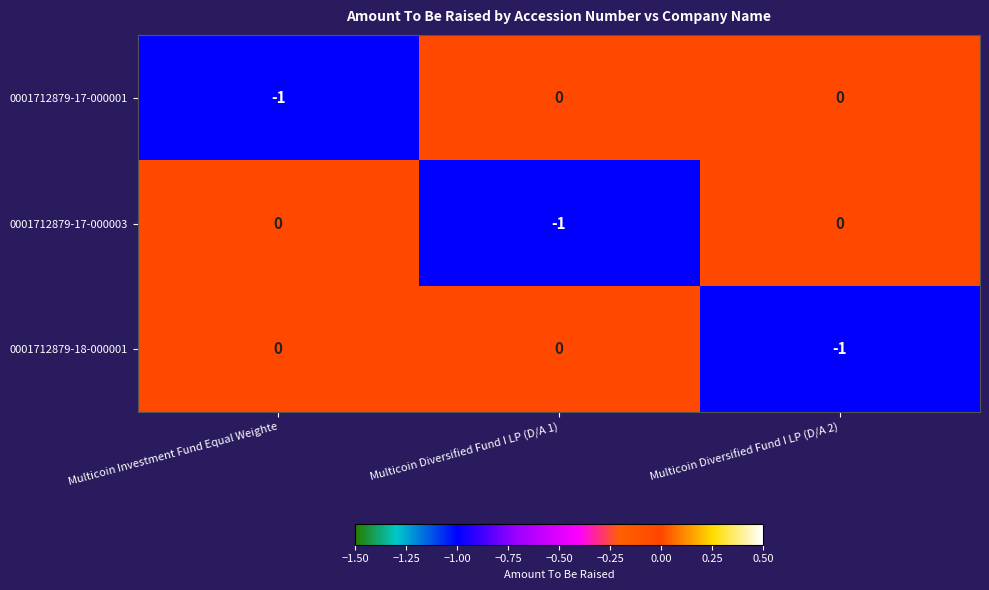

The 0001712879-18-000001 series shows 1 at Multicoin Diversified Fund I LP (D/A 1). True or false?

False